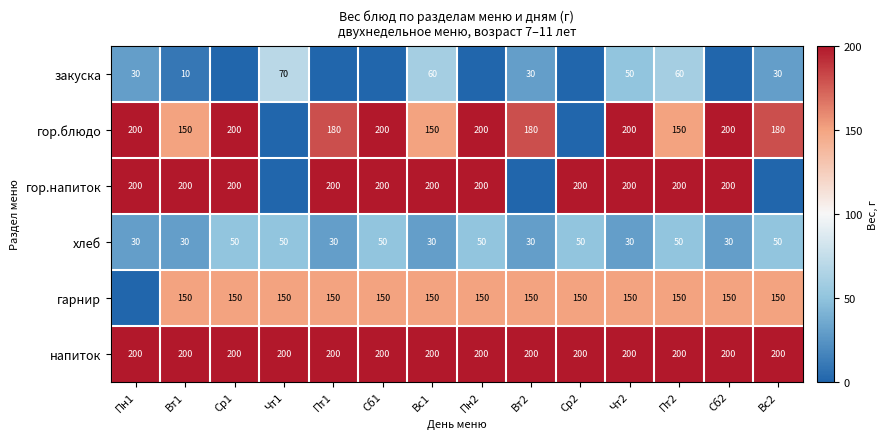

Is the value of гор.напиток at Сб1 greater than the value of гарнир at Сб1?

Yes